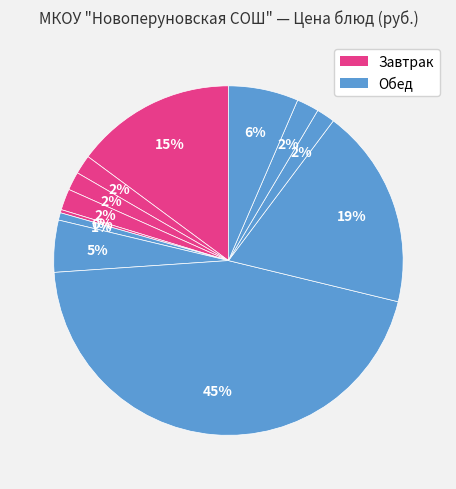

Count the number of slices in the pie.

12